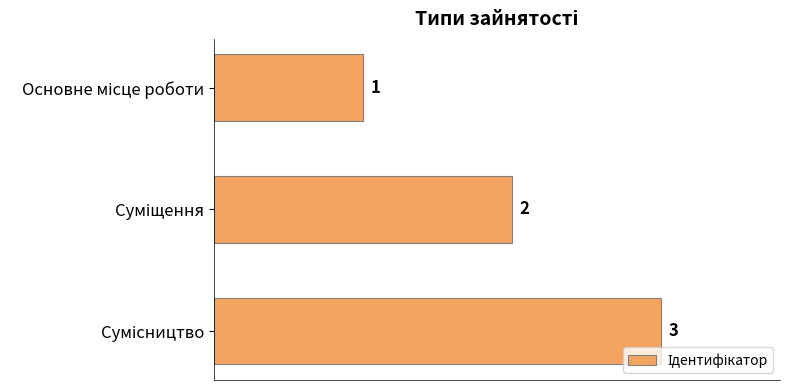

What is the sum of all values?

6